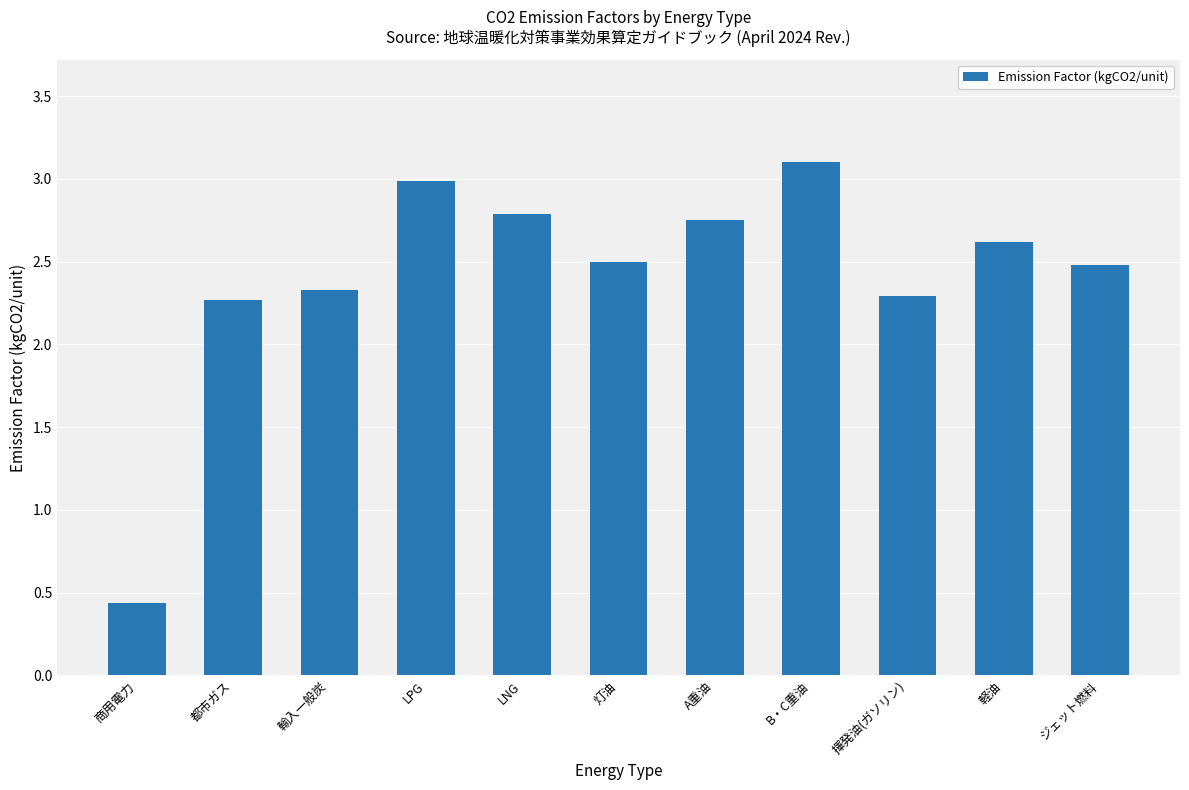

What is the maximum value shown in the chart?

3.1